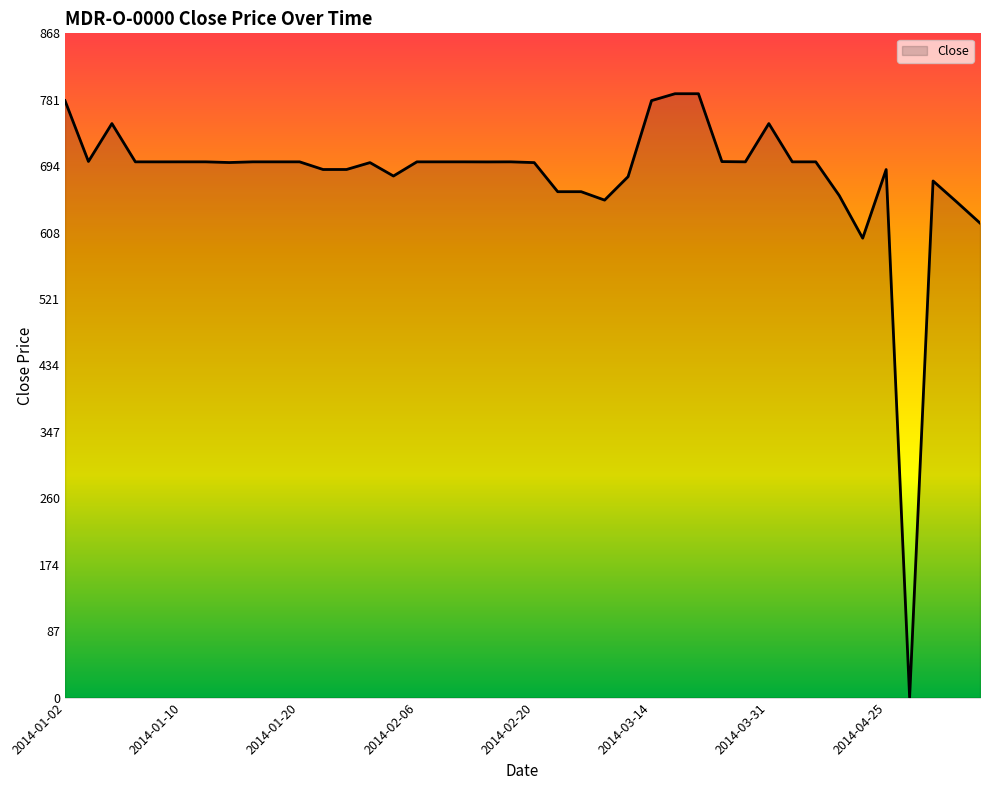

What is the difference between the maximum and minimum values?

789.0